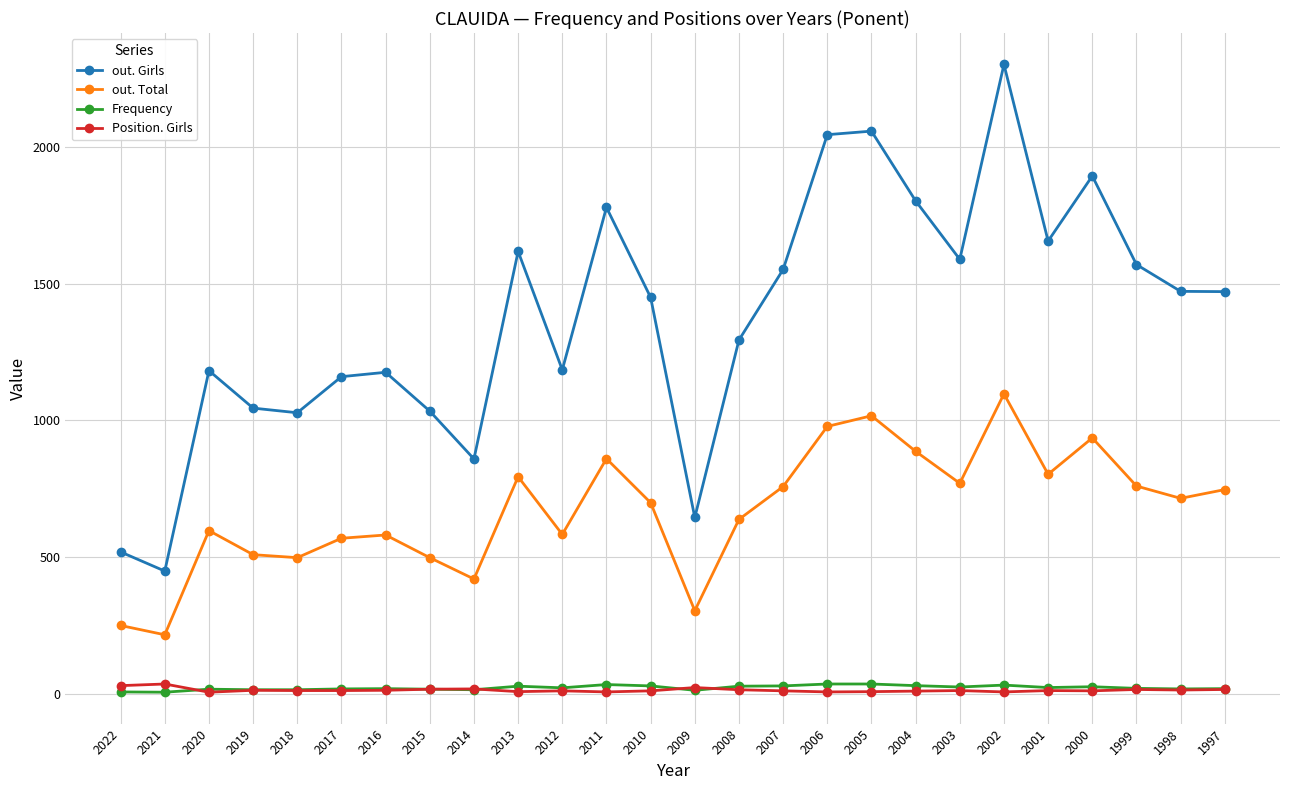

What are all the series names shown in the legend?

out. Girls, out. Total, Frequency, Position. Girls